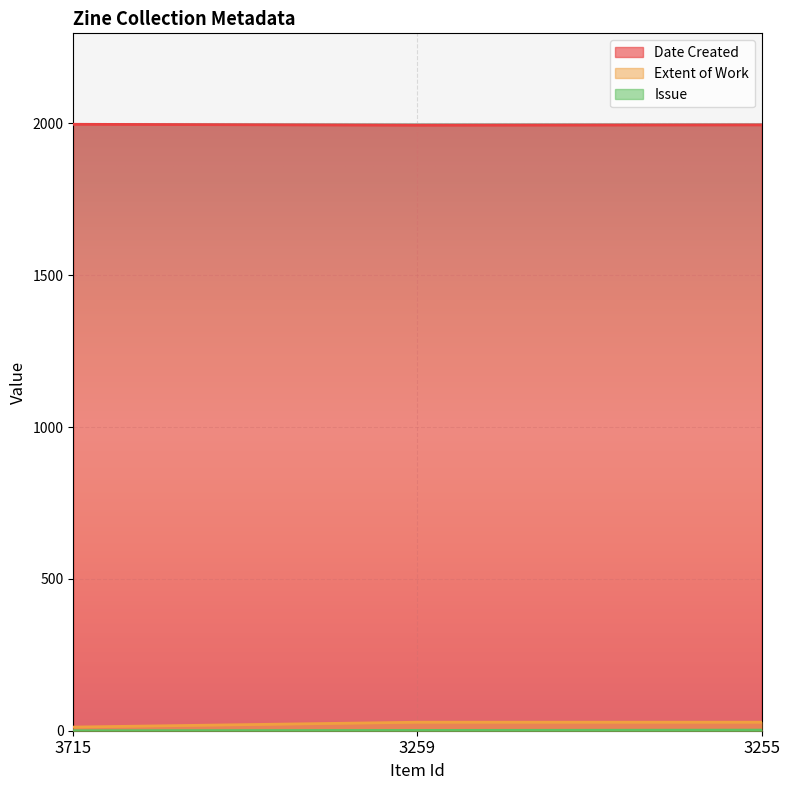

Which has a higher value, 3715 or 3259?

3715